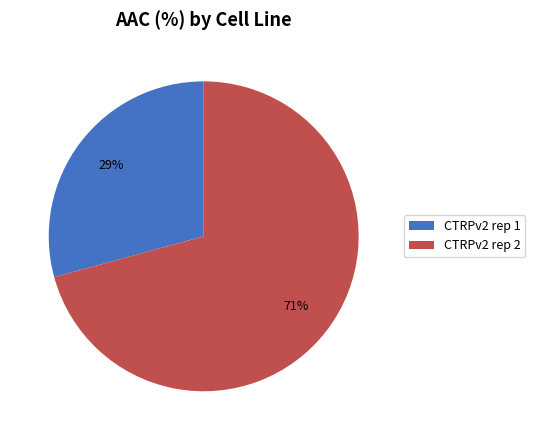

Count the number of slices in the pie.

2